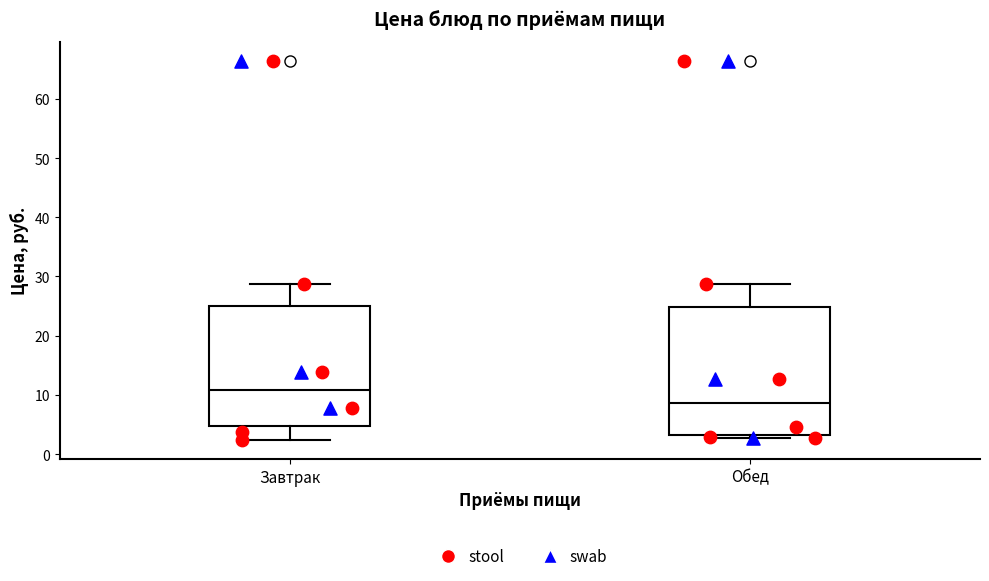

Reading left to right, transcribe this box plot: for each box, give where its median line is, the range the box spans, and where its two whiskers end, as read against the y-axis. The values are not printed on the chart, so give them approximately, as read against the axis.

Завтрак: median 11, box 5 to 25, whiskers 2 to 29
Обед: median 9, box 3 to 25, whiskers 3 (just below the box's lower edge) to 29